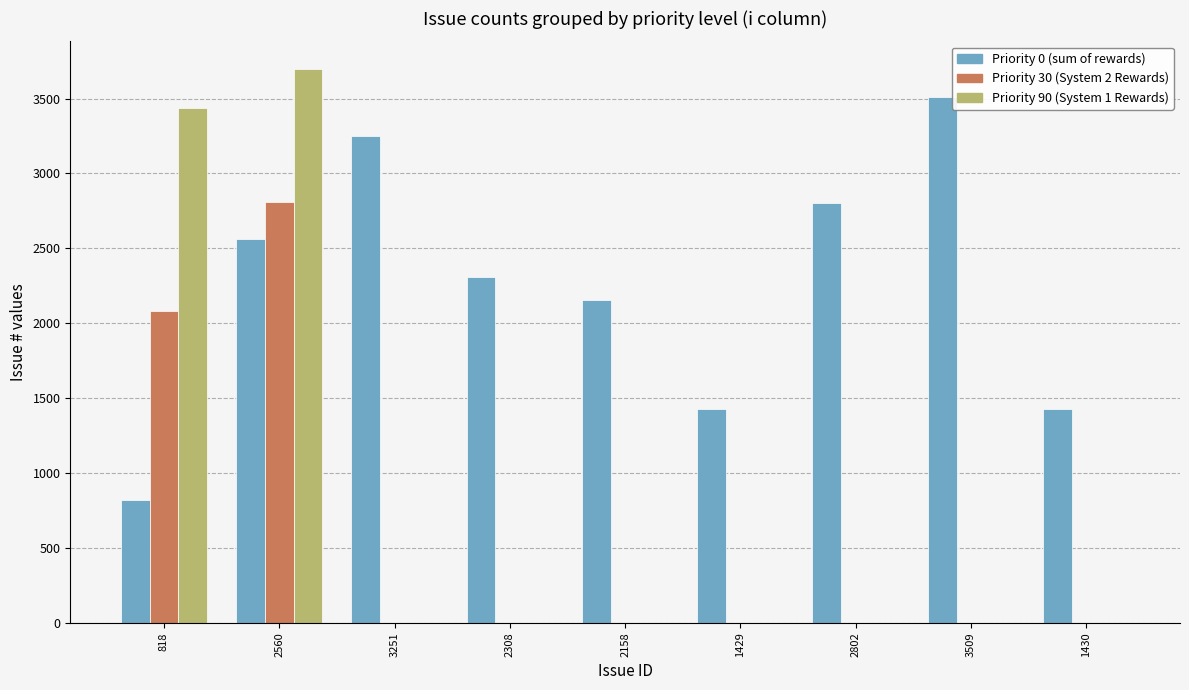

At which category is the sum across all series the highest?

2560